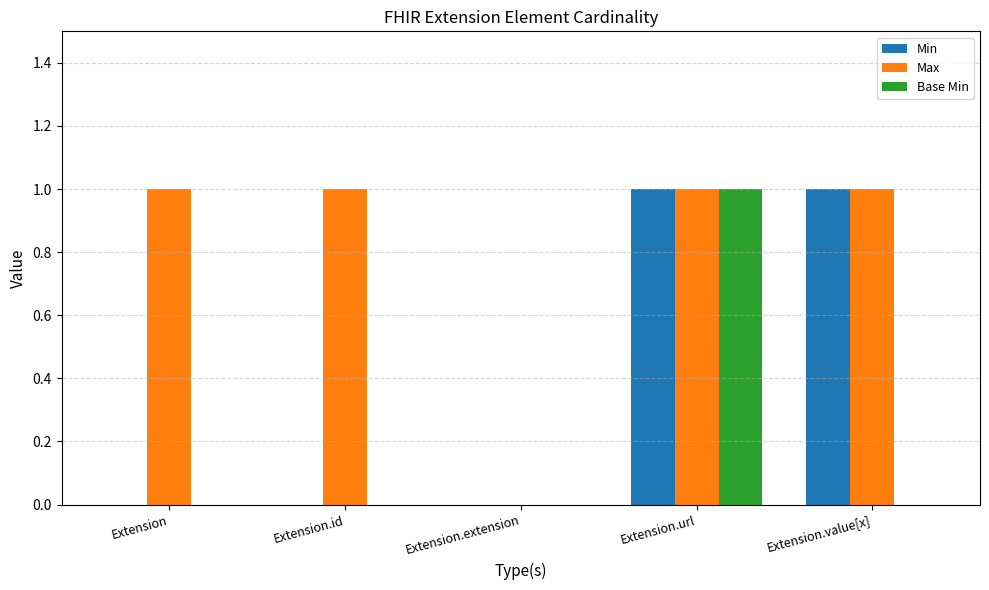

How many groups of bars are there?

5